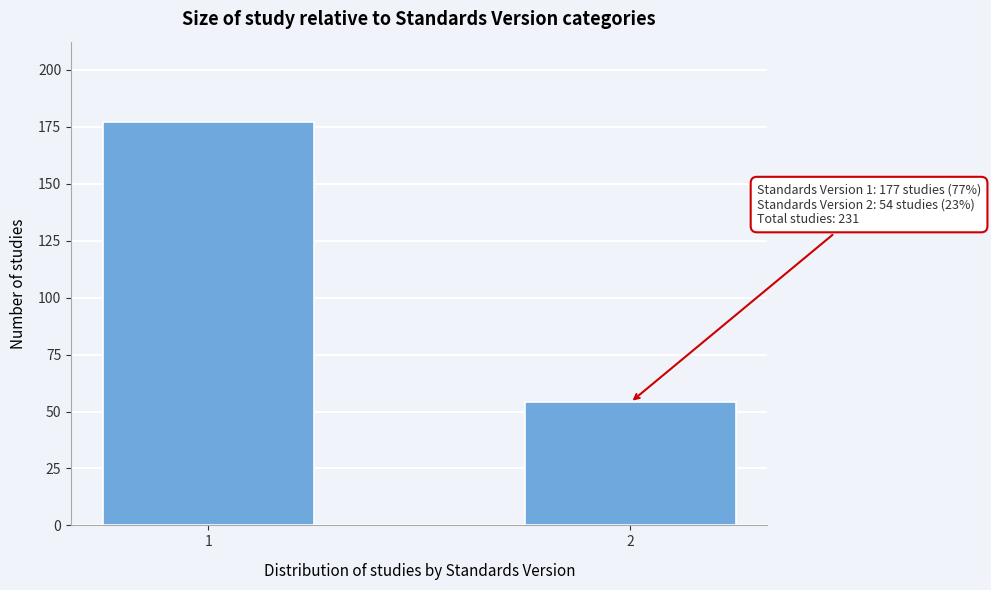

Reading right to left, list all the values displayed in this chart.

2=54	1=177